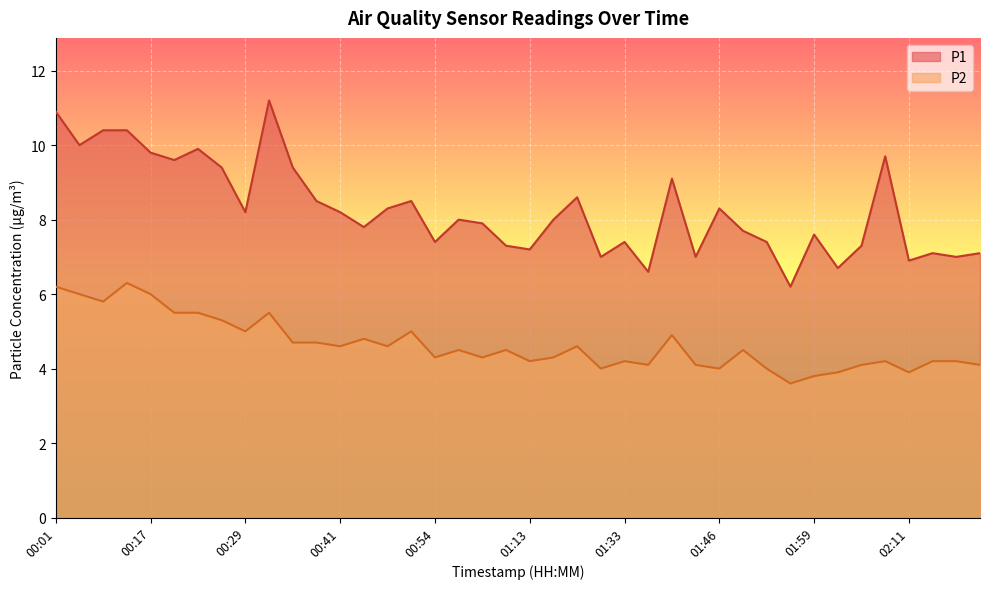

What is the sum of all P2 values?

186.0